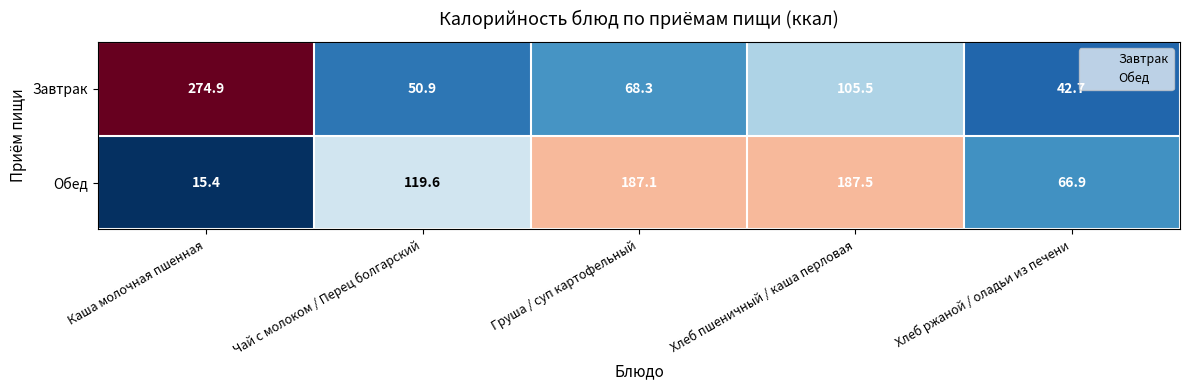

What is the difference between the Завтрак values at Хлеб пшеничный / каша перловая and Каша молочная пшенная?

169.4